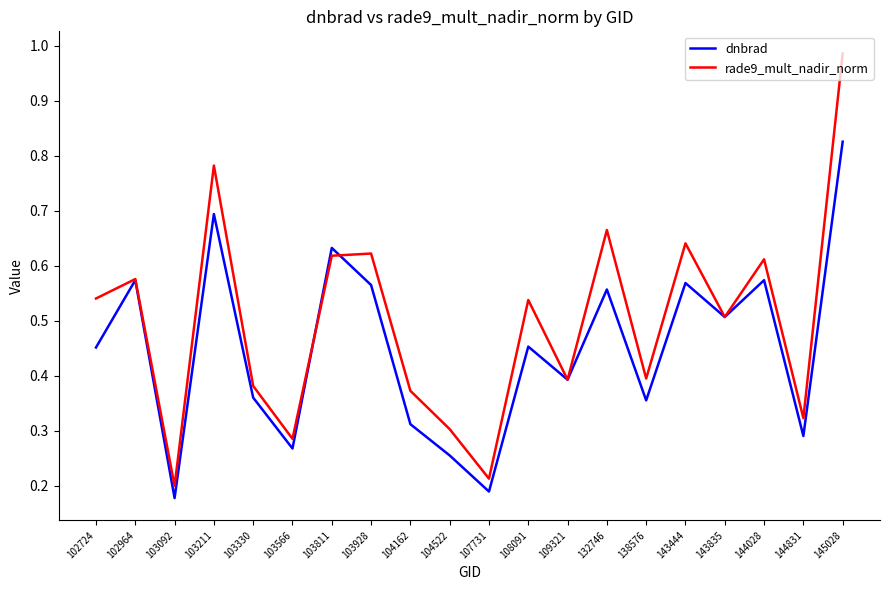

Rank the series at 103092 from highest to lowest value.

rade9_mult_nadir_norm, dnbrad